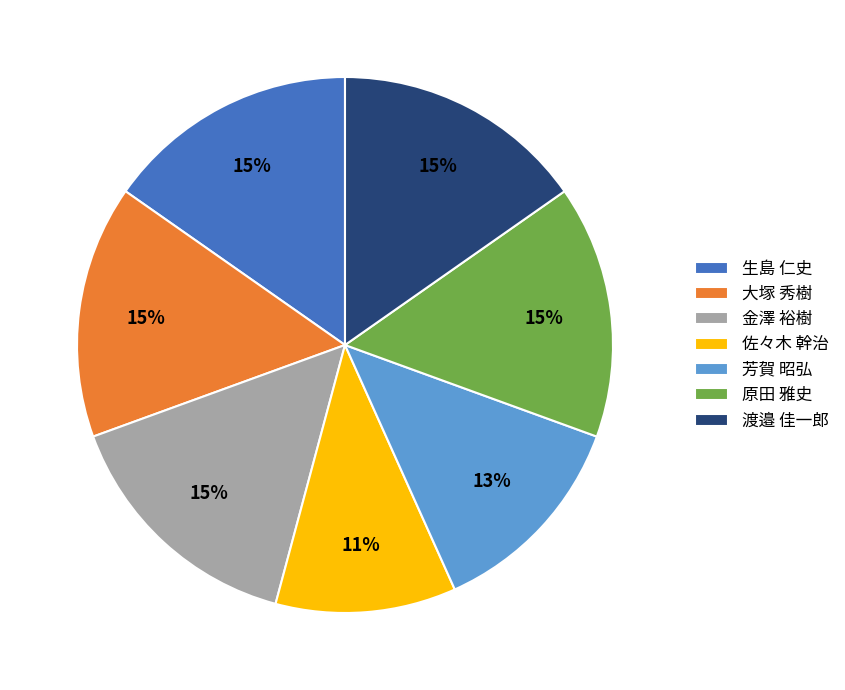

Which category has the smallest portion of the pie?

佐々木 幹治